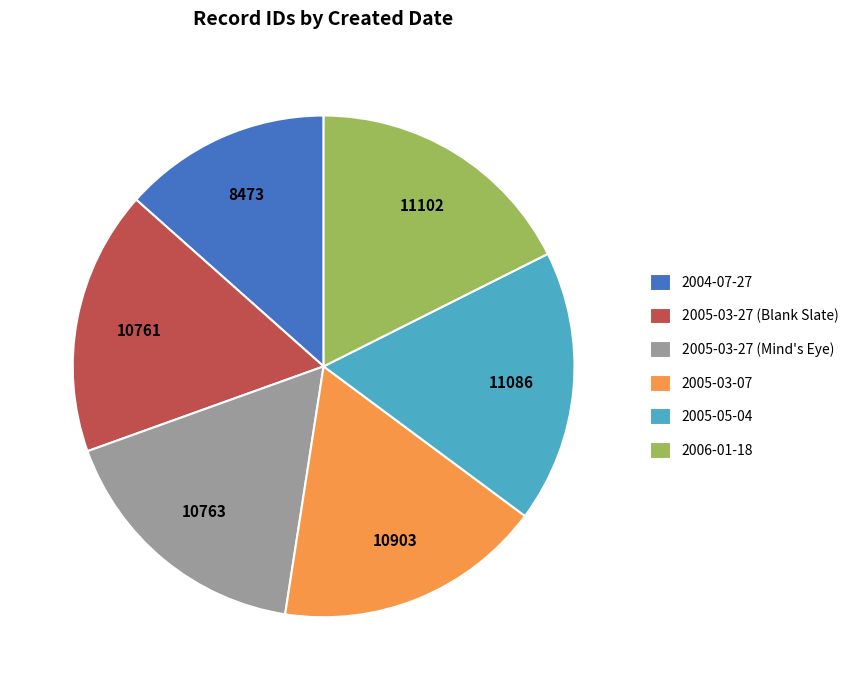

What is the ratio of the value at 2005-05-04 to the value at 2006-01-18?

1.0